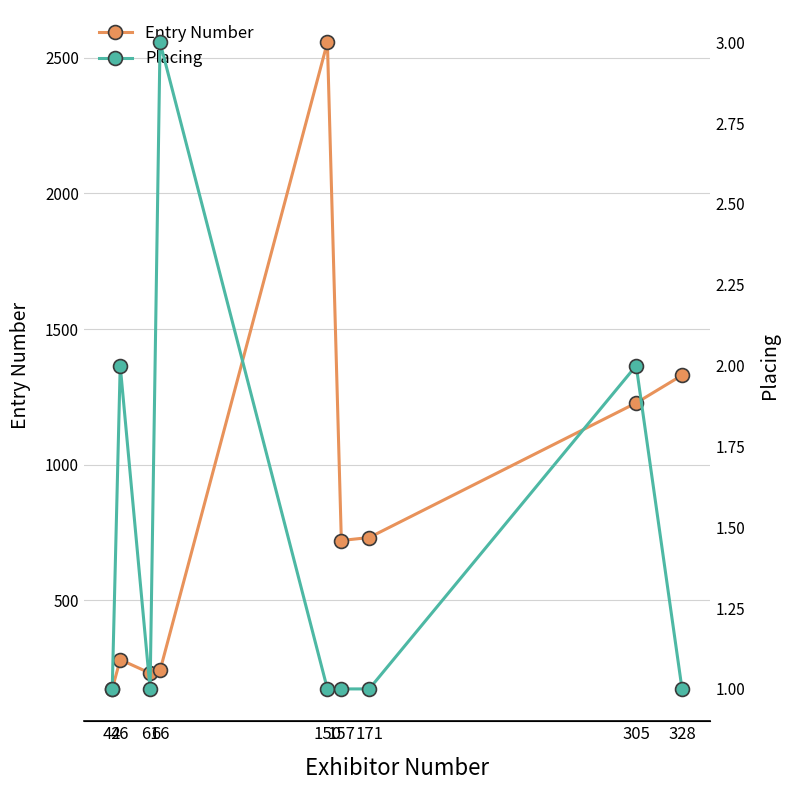

Reading left to right, extract all data points from this chart.

Entry Number: 174	282	232	242	2557	721	732	1228	1330
Placing: 1	2	1	3	1	1	1	2	1